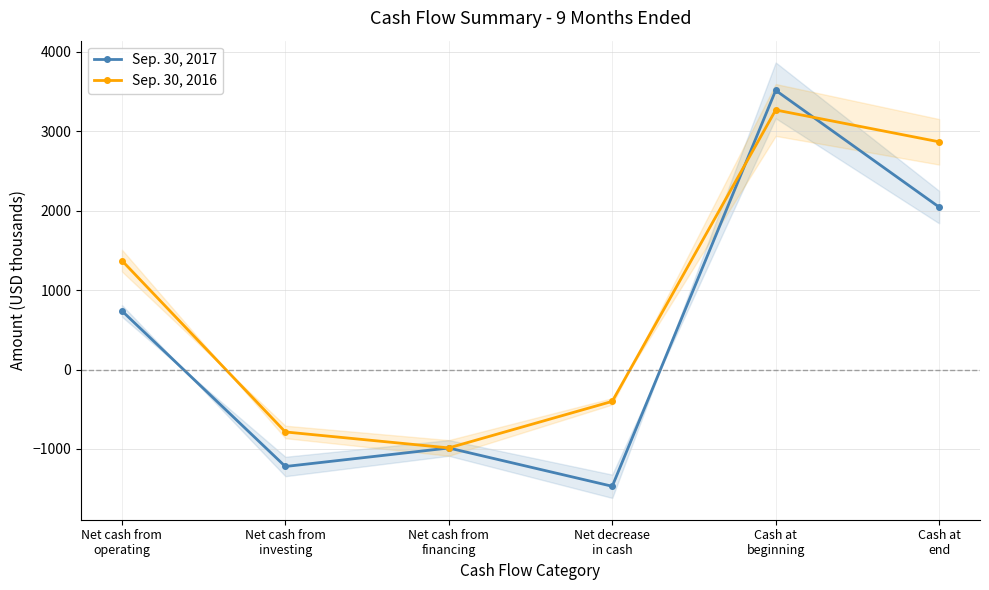

True or false: Sep. 30, 2017 has more than 2 points higher than both neighbors.

False